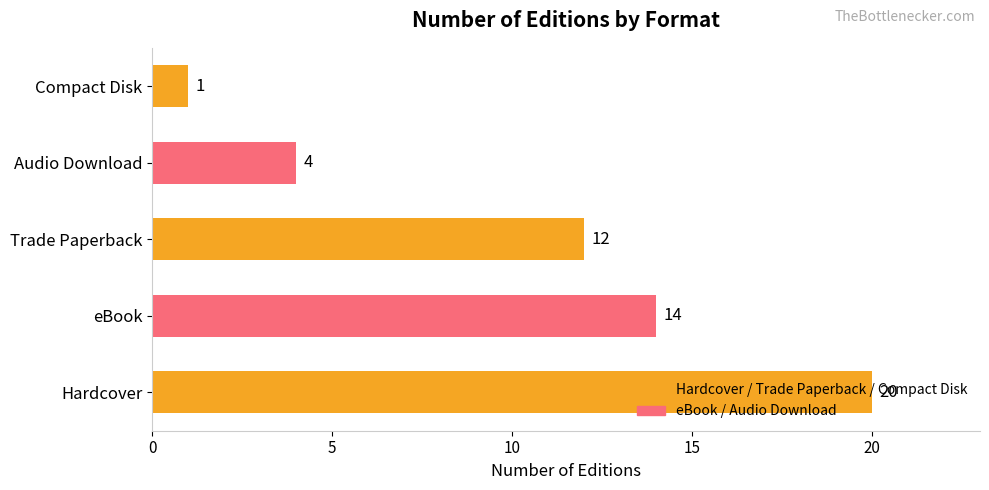

Is it true that the value at Hardcover is 32?

False